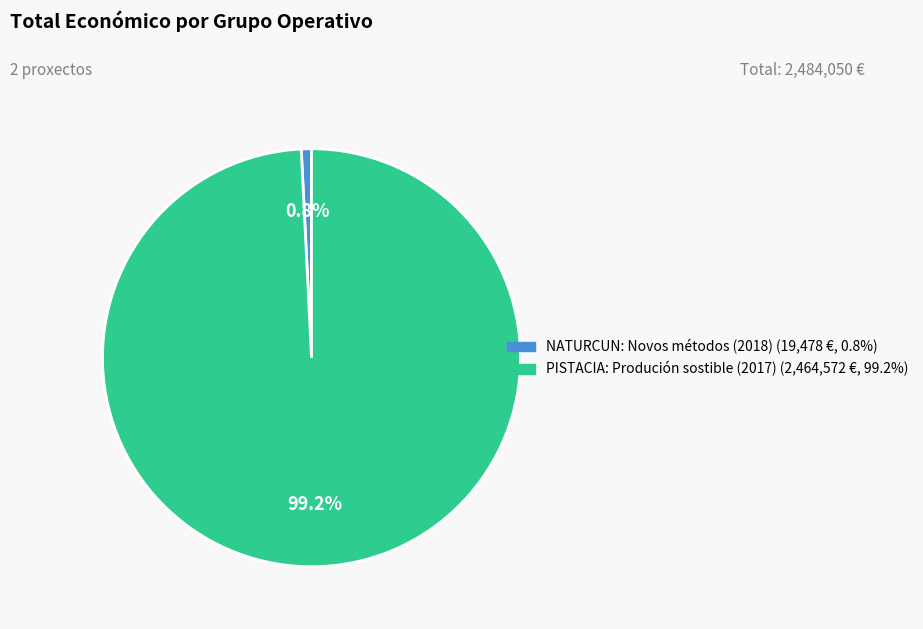

What percentage is NOT represented by NATURCUN: Novos métodos (2018)?

99.2%